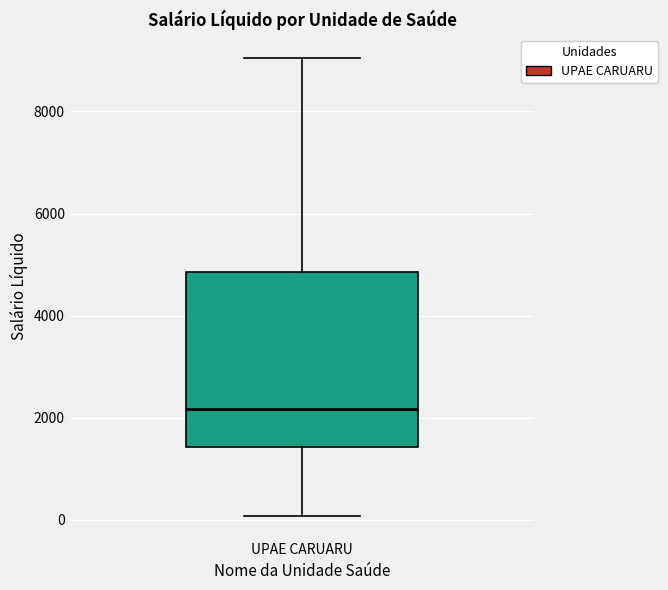

Transcribe this box plot: give where the median line is, the range the box spans, and where the two whiskers end, as read against the y-axis. The values are not printed on the chart, so give them approximately, as read against the axis.

median 2200, box 1400 to 4800, whiskers 0 to 9000